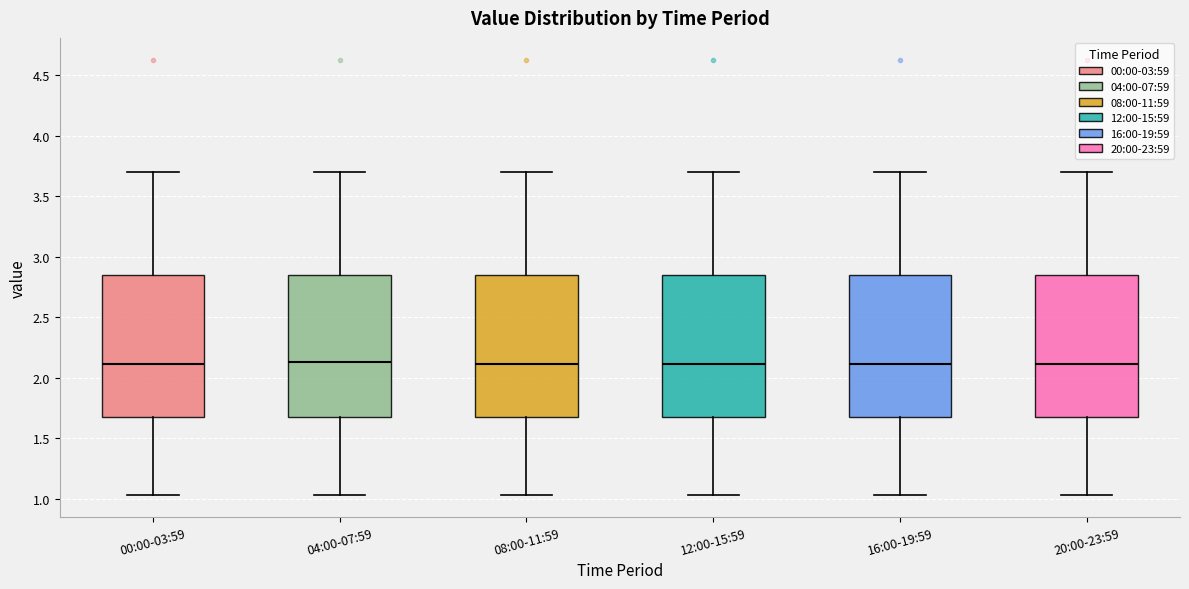

Reading left to right, read every box against the y-axis: the position of its median line, the range the box covers, and the ends of its whiskers. The values are not printed on the chart, so give them approximately, as read against the axis.

00:00-03:59: median 2.10, box 1.70 to 2.85, whiskers 1.05 to 3.70
04:00-07:59: median 2.15, box 1.70 to 2.85, whiskers 1.05 to 3.70
08:00-11:59: median 2.10, box 1.70 to 2.85, whiskers 1.05 to 3.70
12:00-15:59: median 2.10, box 1.70 to 2.85, whiskers 1.05 to 3.70
16:00-19:59: median 2.10, box 1.70 to 2.85, whiskers 1.05 to 3.70
20:00-23:59: median 2.10, box 1.70 to 2.85, whiskers 1.05 to 3.70